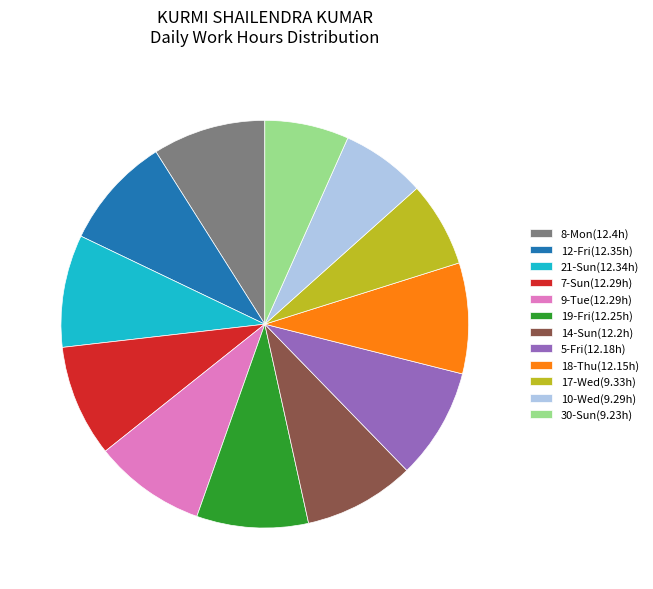

Is it true that 18-Thu(12.15h) is 1% of the pie?

False